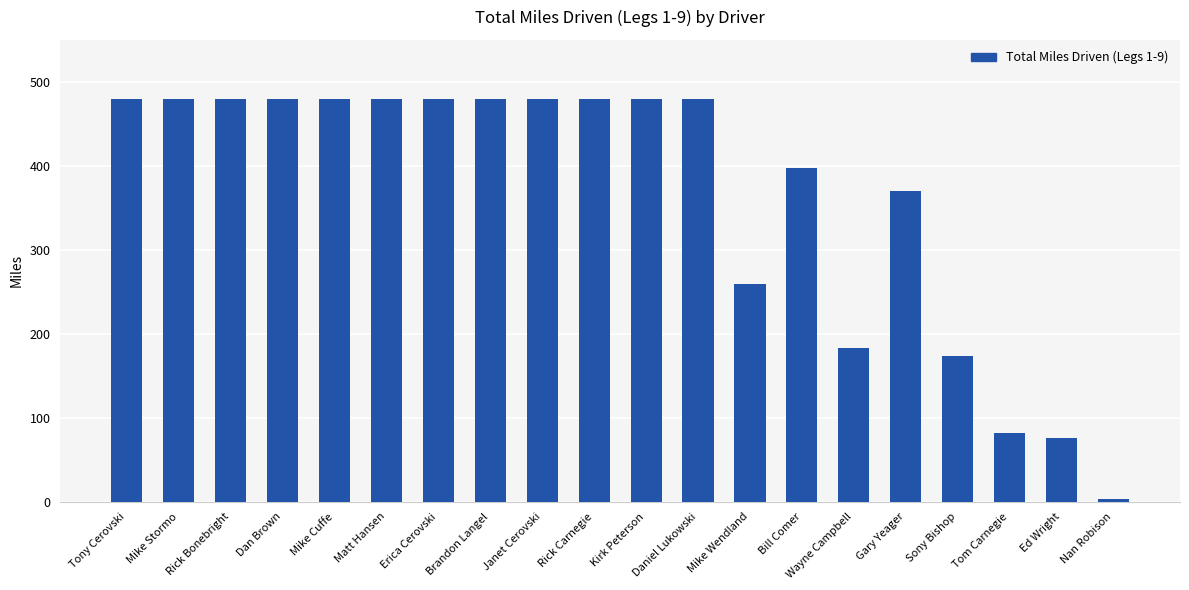

True or false: the data shows 841.8 at Tony Cerovski.

False